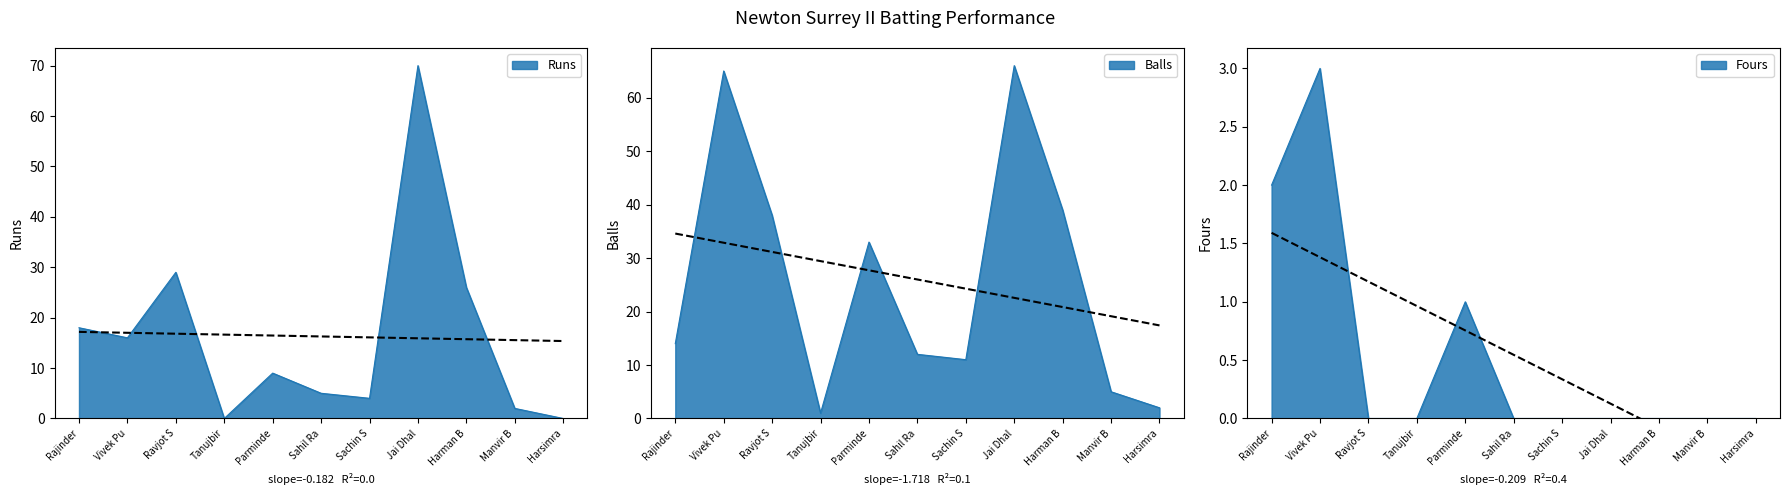

The Runs series shows 7 at Sachin S. True or false?

False